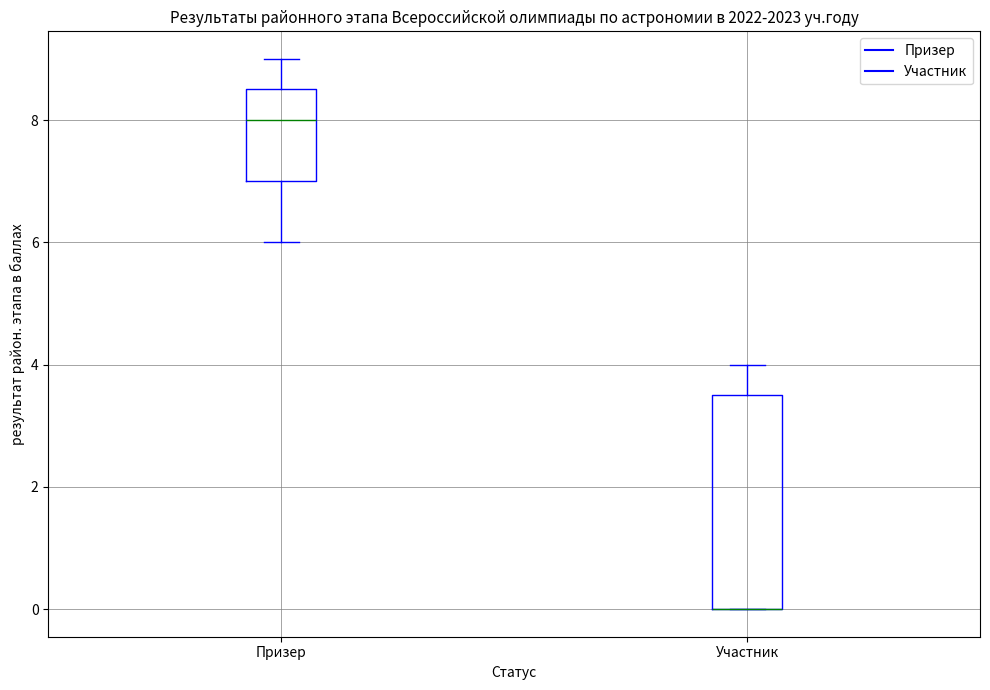

Which box is the tallest, from its lower edge to its upper edge?

Участник